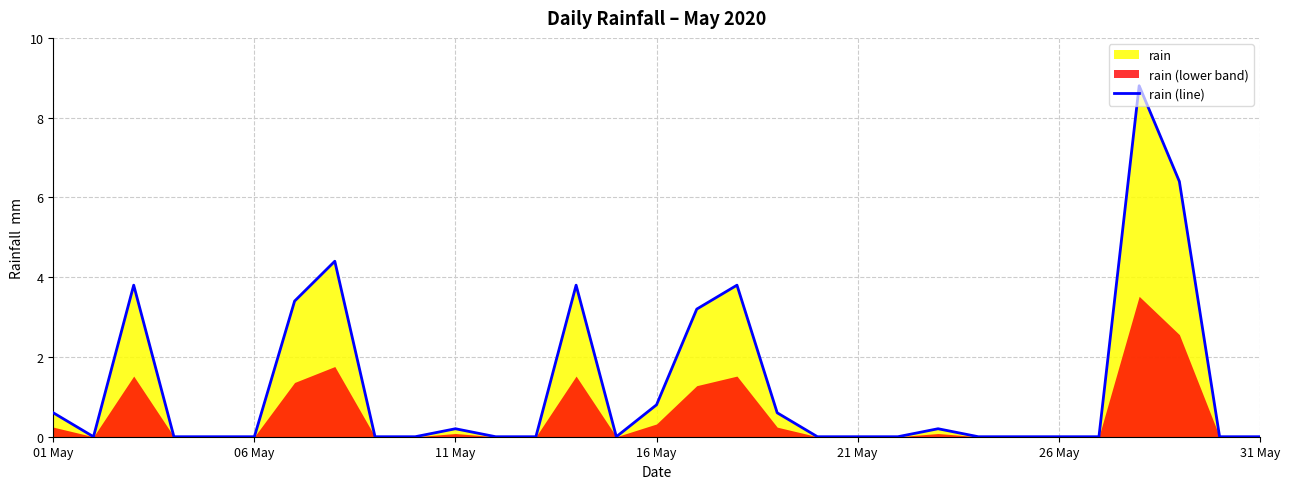

How many lines are shown in the chart?

1